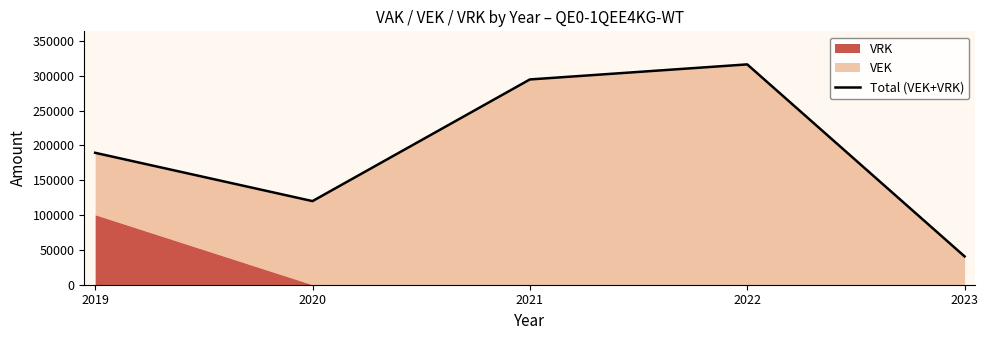

List the labels in order of value, largest first.

2022, 2021, 2019, 2020, 2023